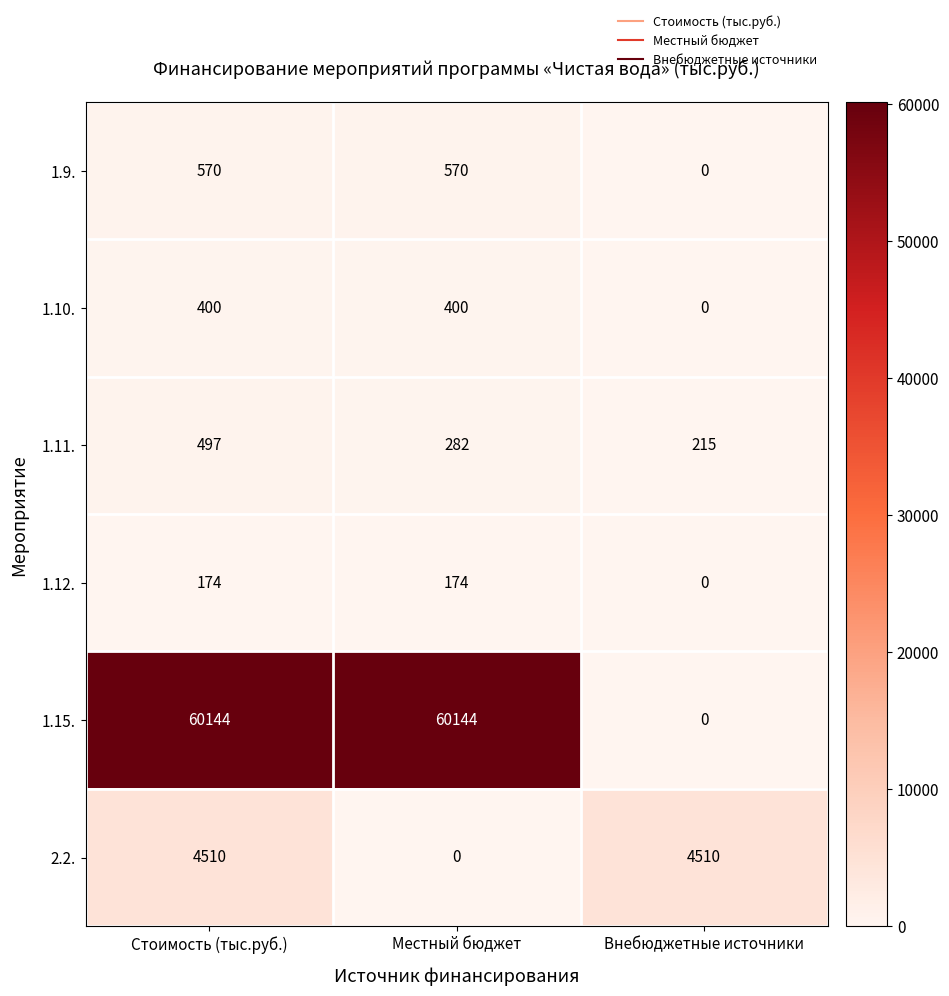

What is the highest value of the 1.10. series?

400